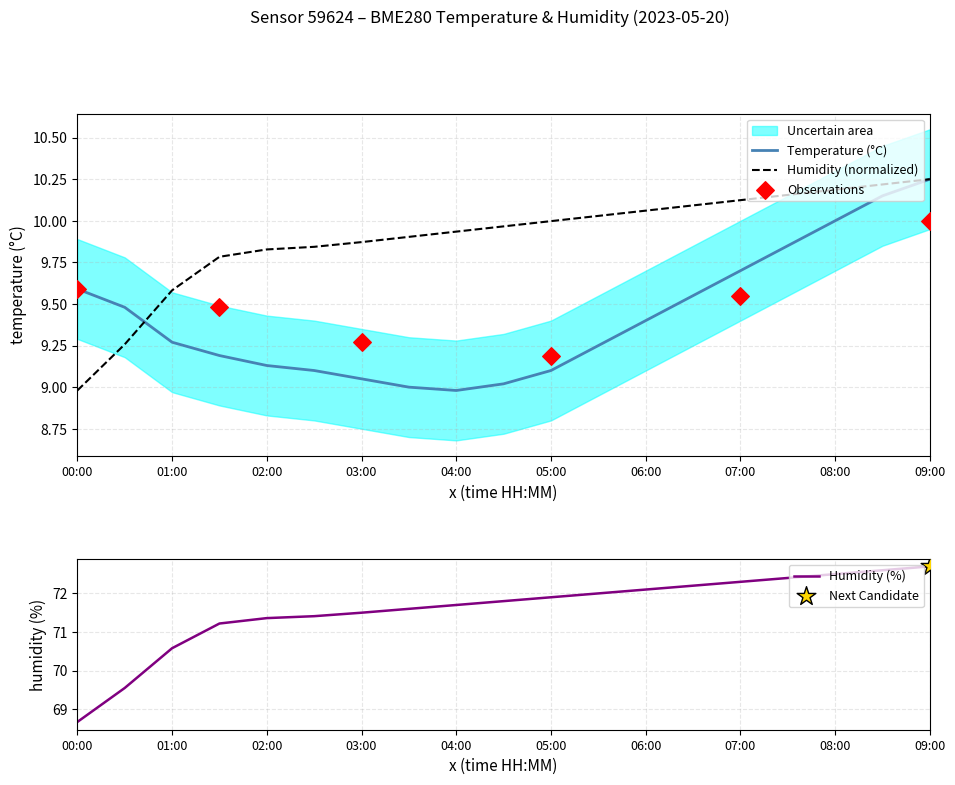

At which category is the sum across all series the highest?

09:00